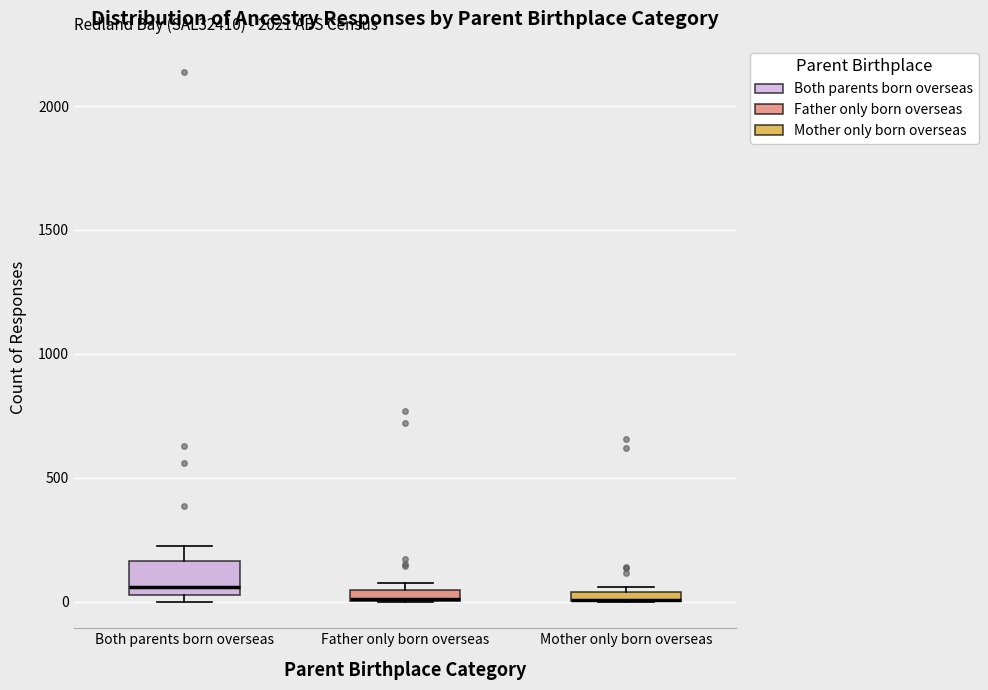

Which box is the tallest, from its lower edge to its upper edge?

Both parents born overseas